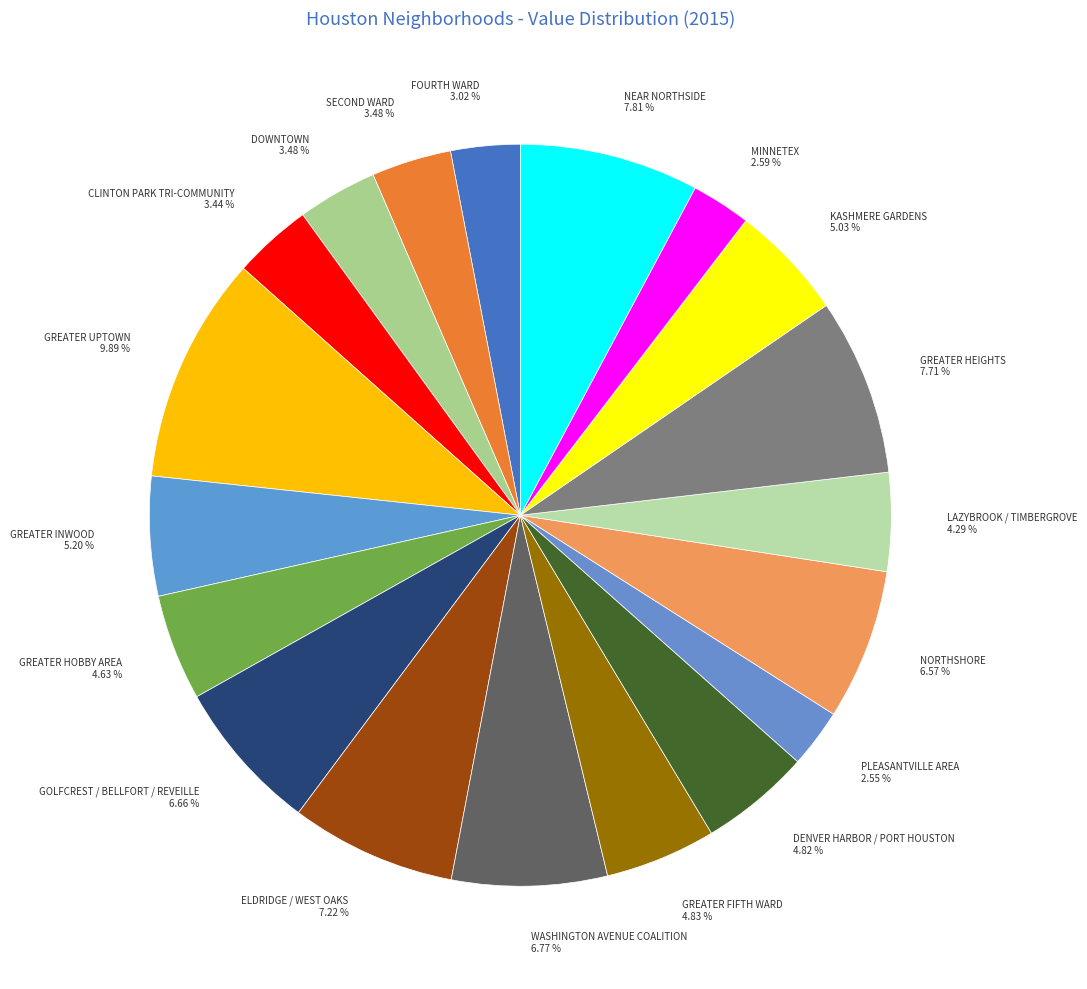

To the nearest percent, what is the combined percentage of FOURTH WARD and GREATER HOBBY AREA?

8%